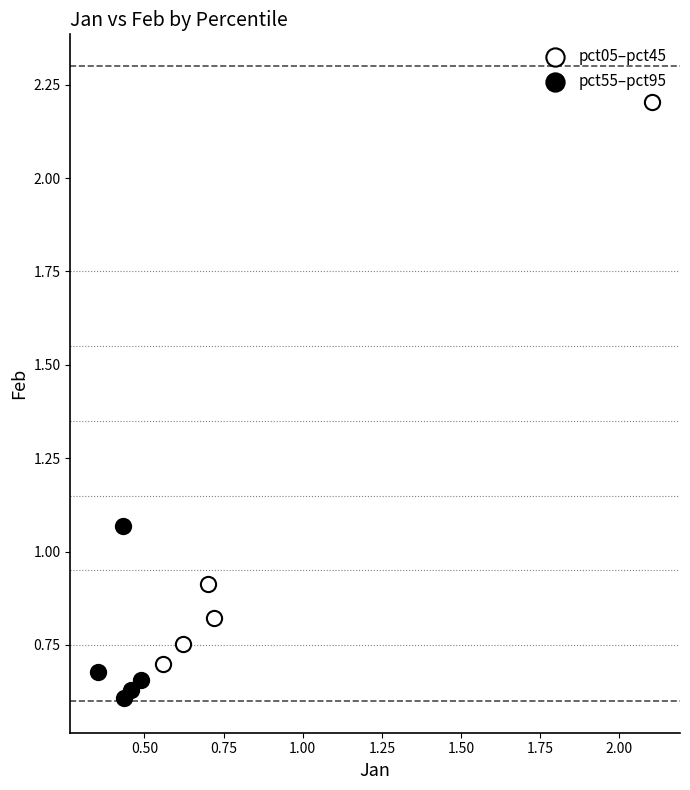

Which series contains the highest Y value?

pct05–pct45